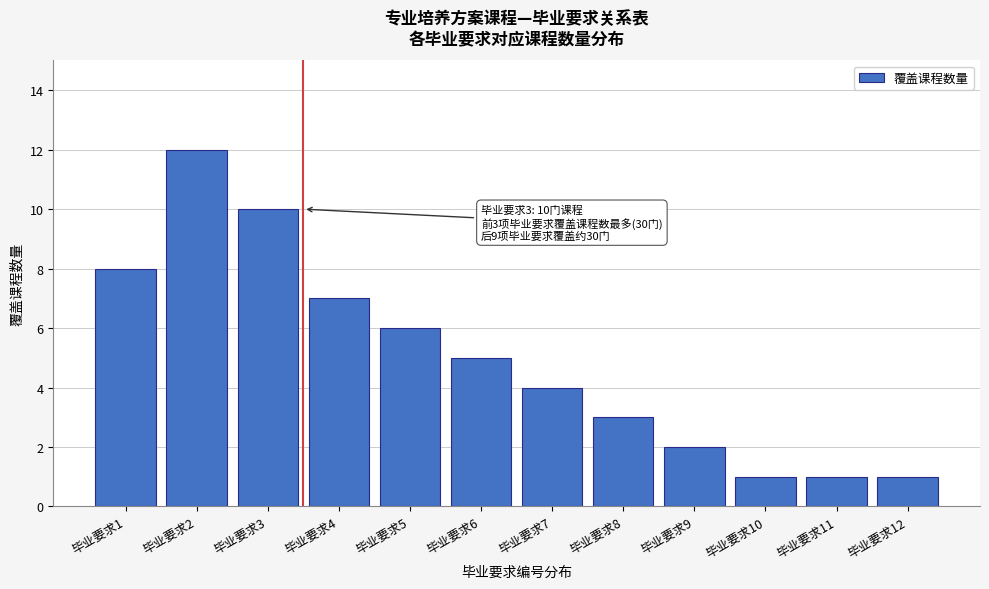

Reading left to right, extract all data points from this chart.

8	12	10	7	6	5	4	3	2	1	1	1